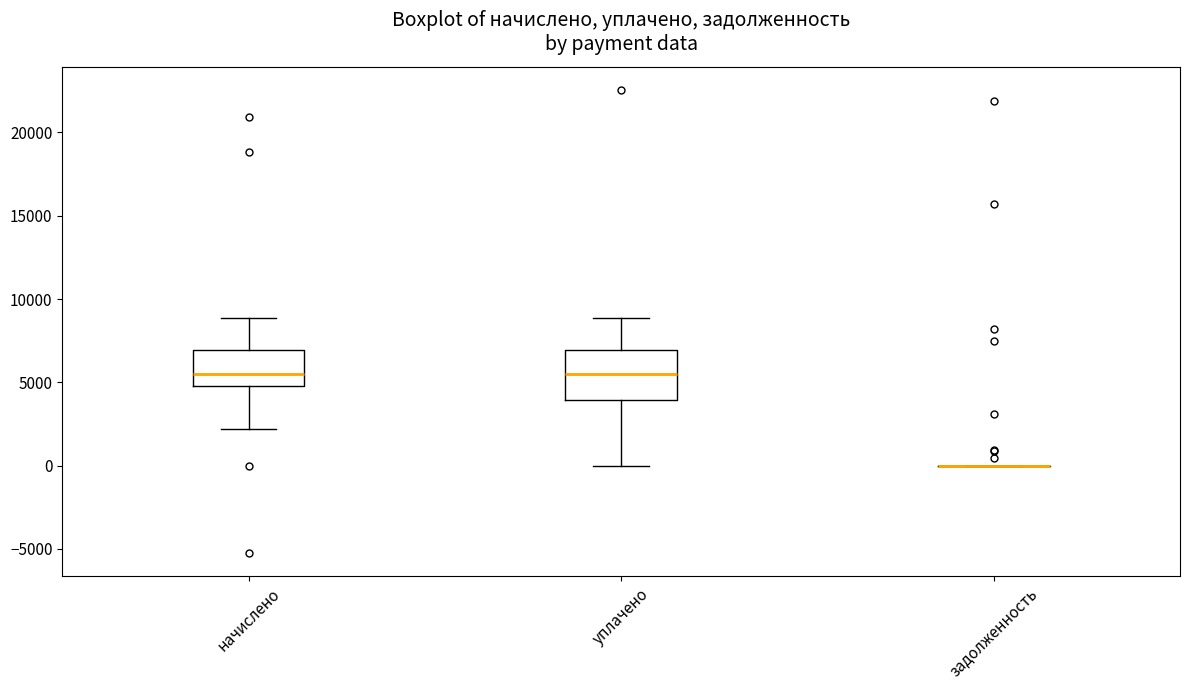

Comparing the boxes themselves (not the whiskers), which one is the tallest?

уплачено